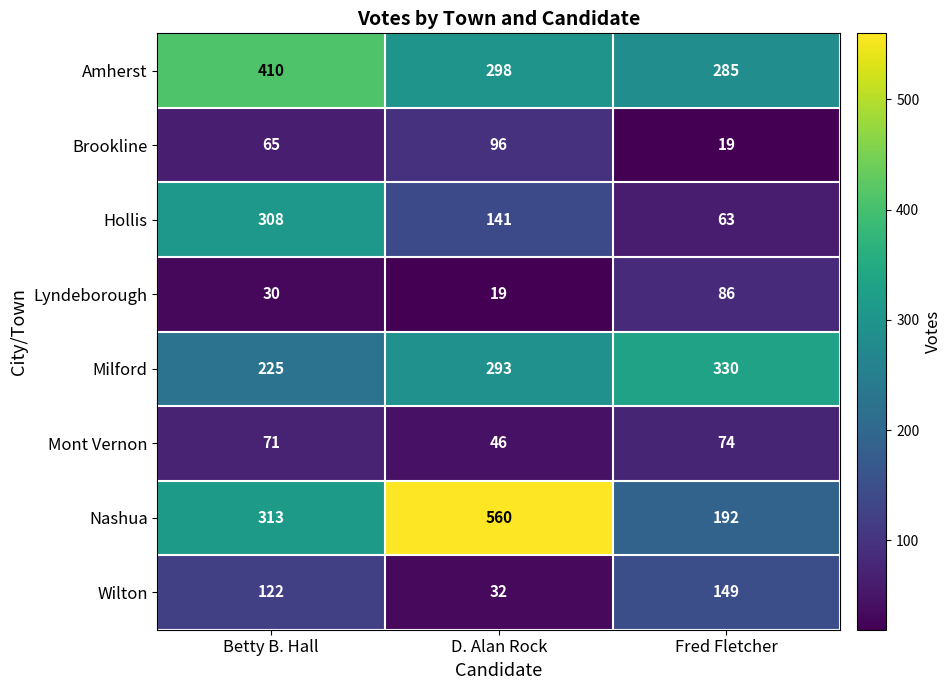

How many categories are shown in the chart?

3